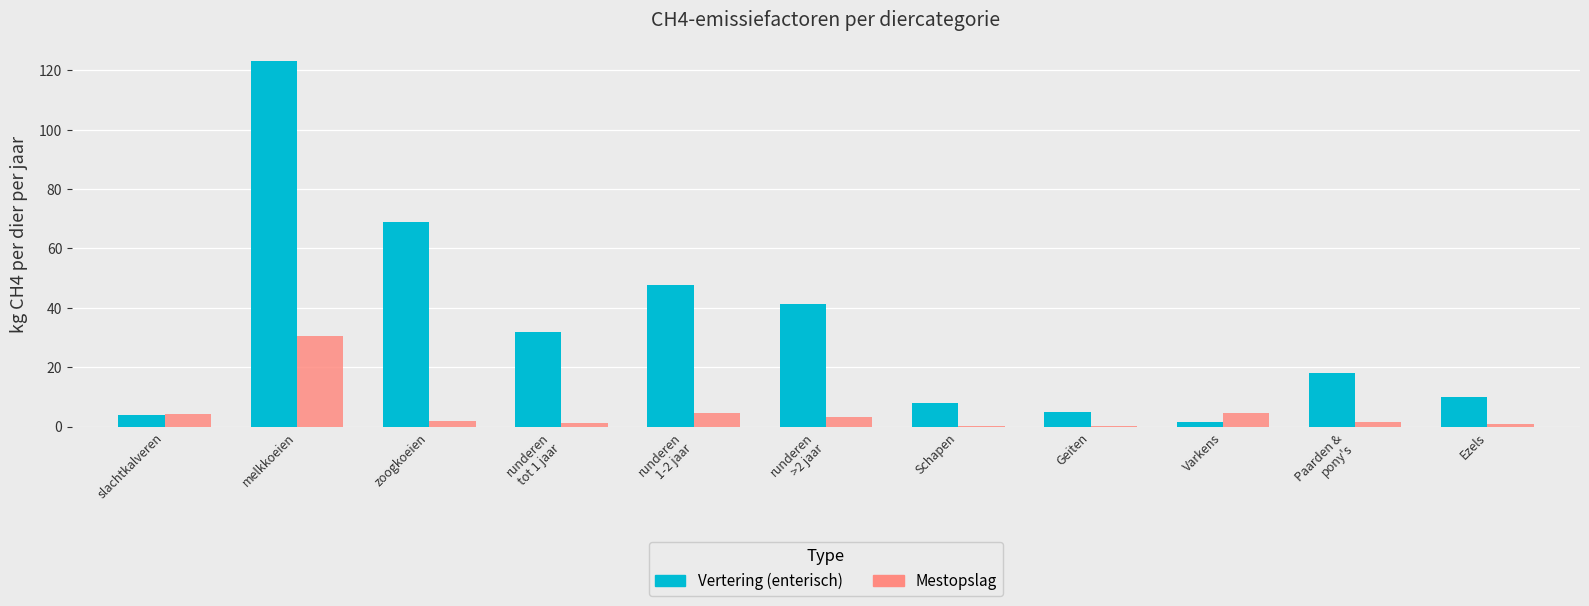

At which label does Mestopslag reach its peak?

melkkoeien